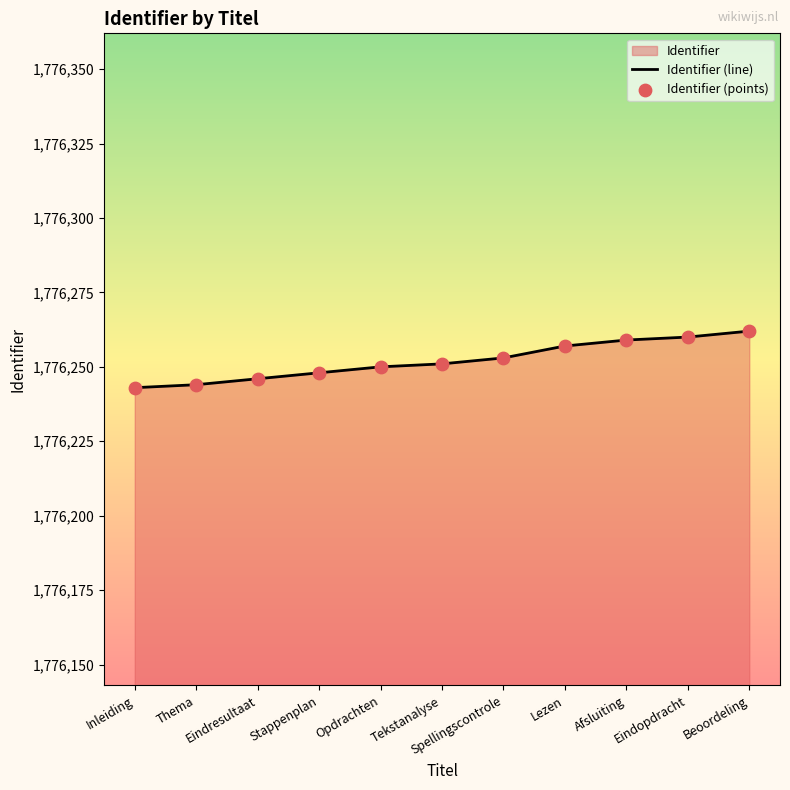

Approximately how many times larger is the value at Afsluiting compared to Stappenplan?

1.0